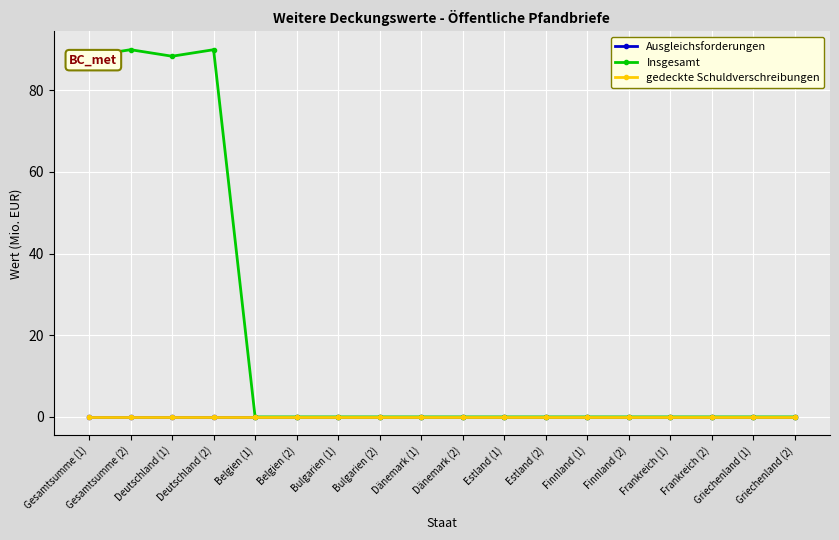

Which category has the highest value across all series?

Gesamtsumme (2)